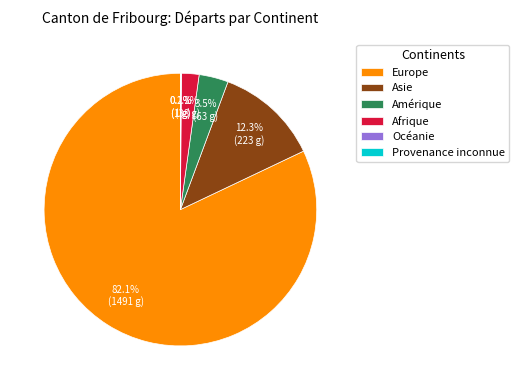

What is the largest slice in the pie chart?

Europe